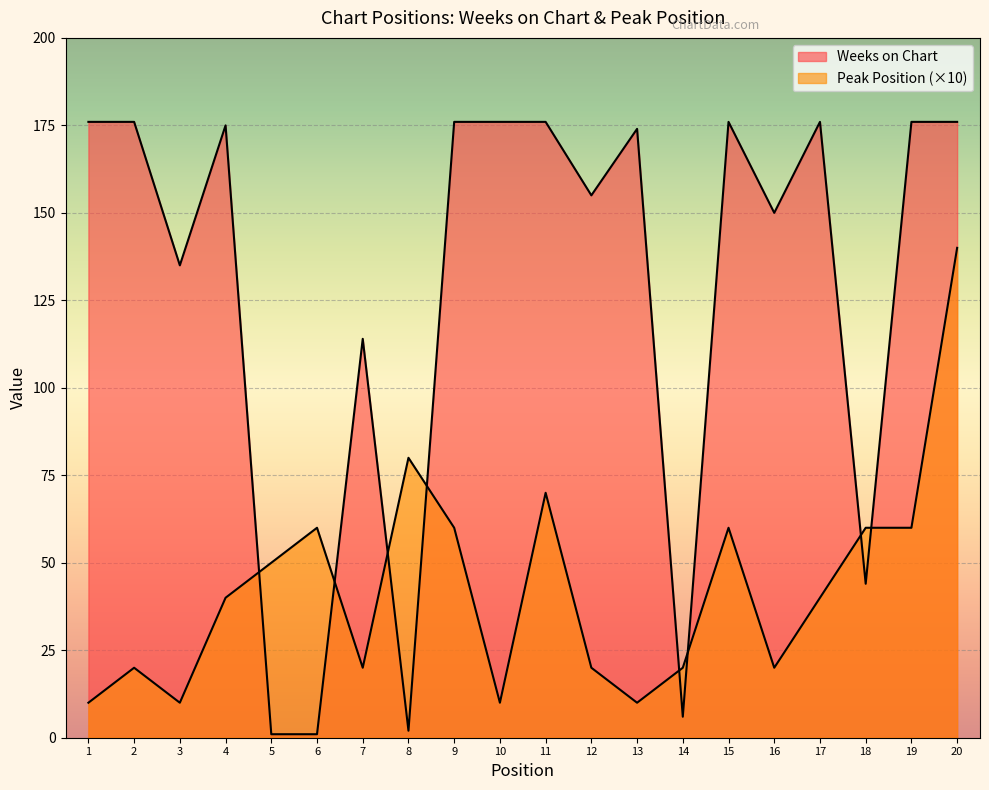

How many lines are shown in the chart?

2